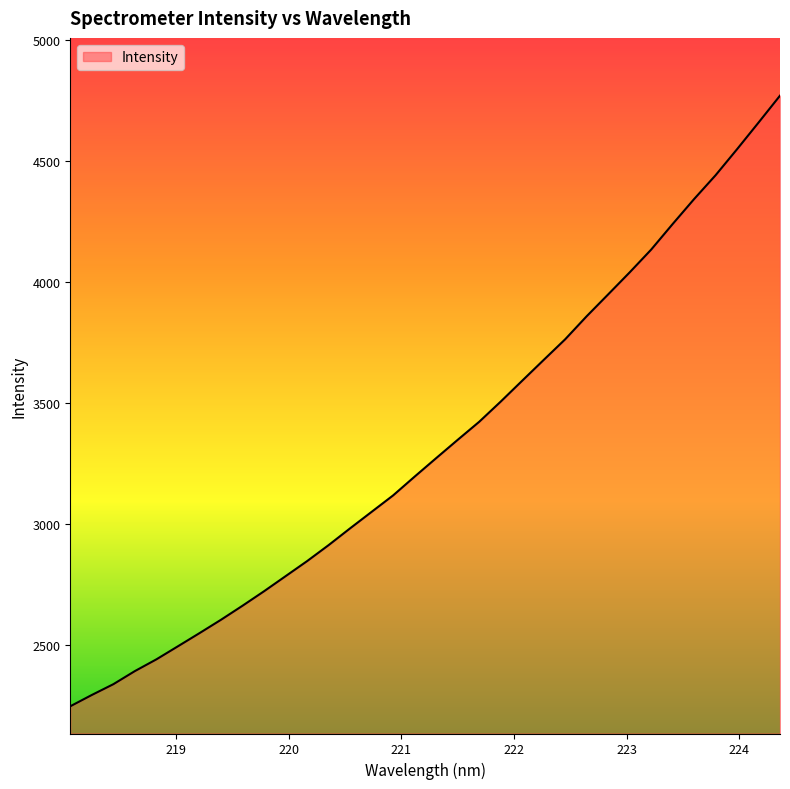

What is the minimum value shown in the chart?

2248.4